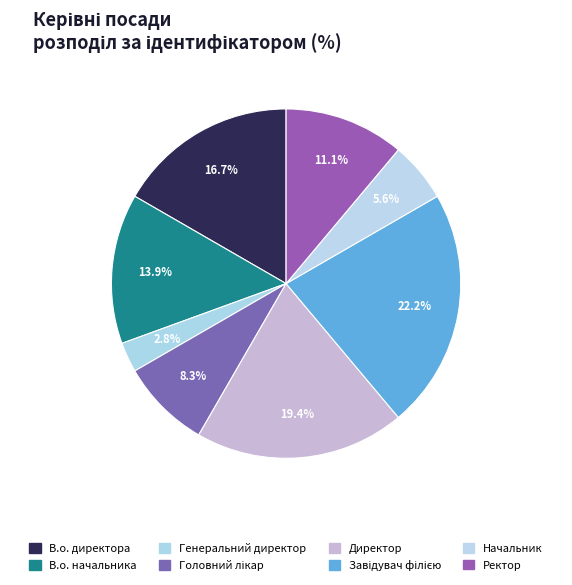

What is the smallest slice in the pie chart?

Генеральний директор